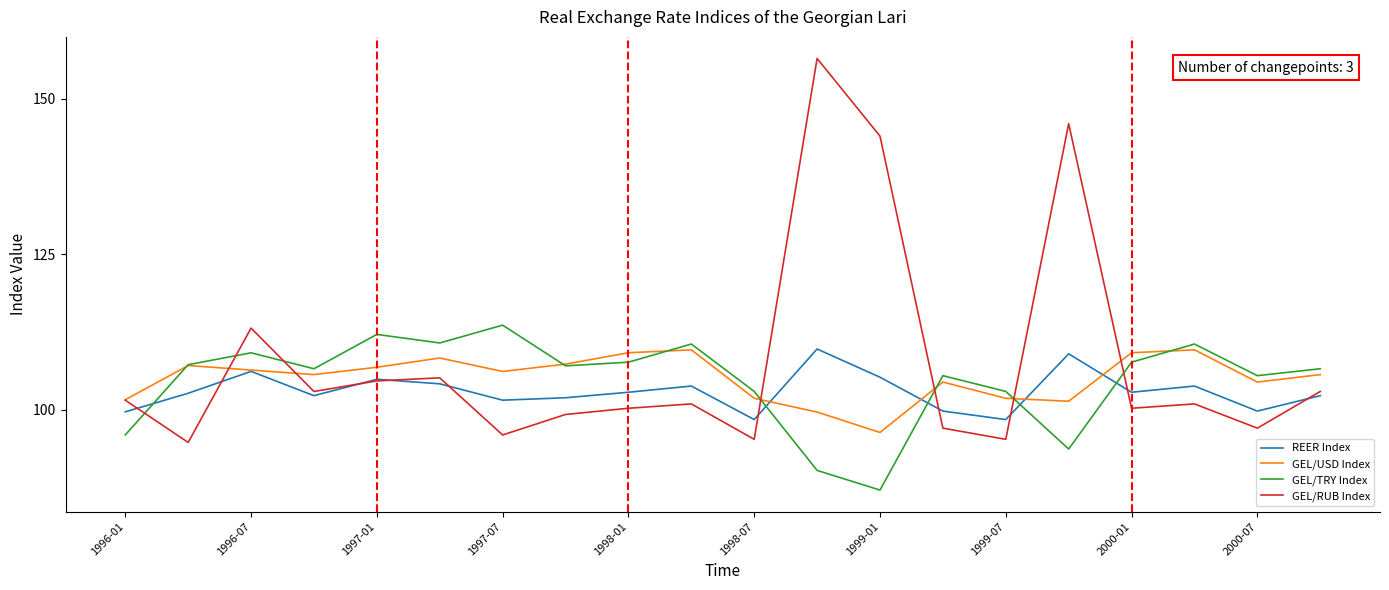

How many interior local peaks does the GEL/RUB Index series have?

6